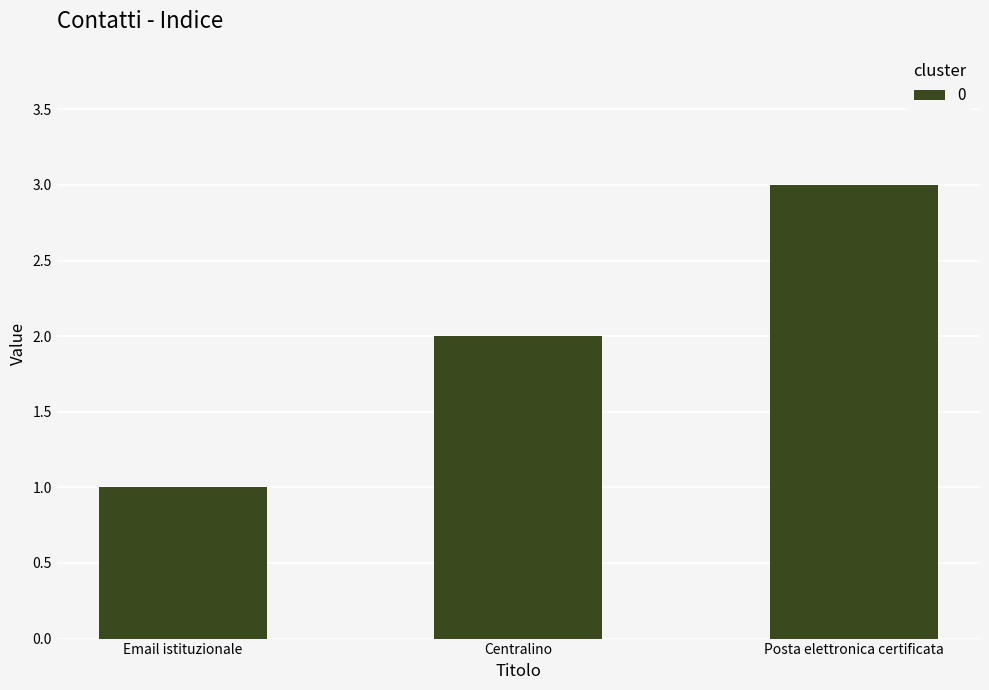

Read the value at Posta elettronica certificata.

3